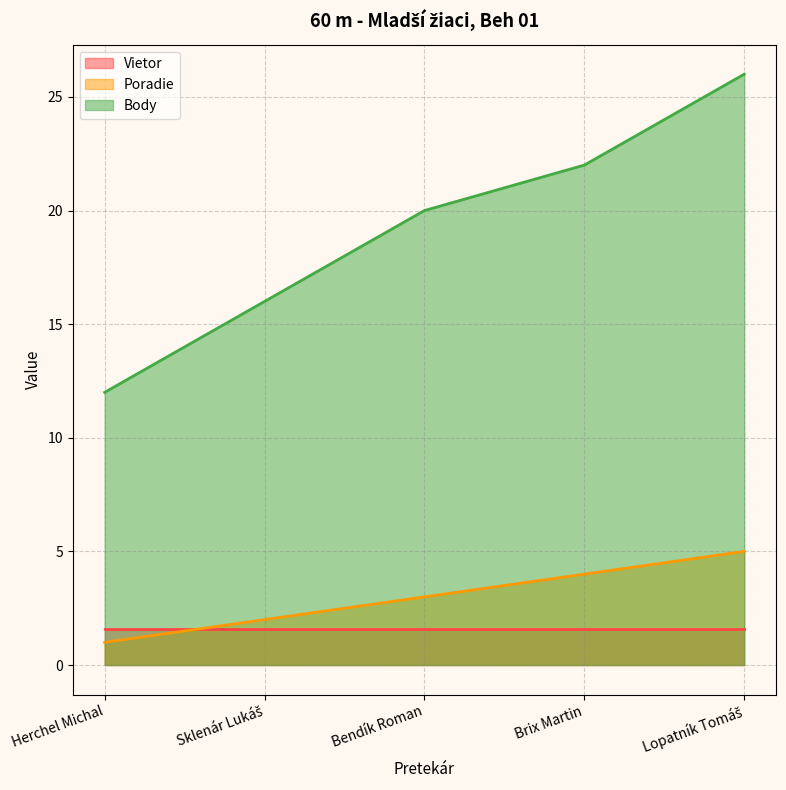

The value of Body at Brix Martin is 13.1. True or false?

False